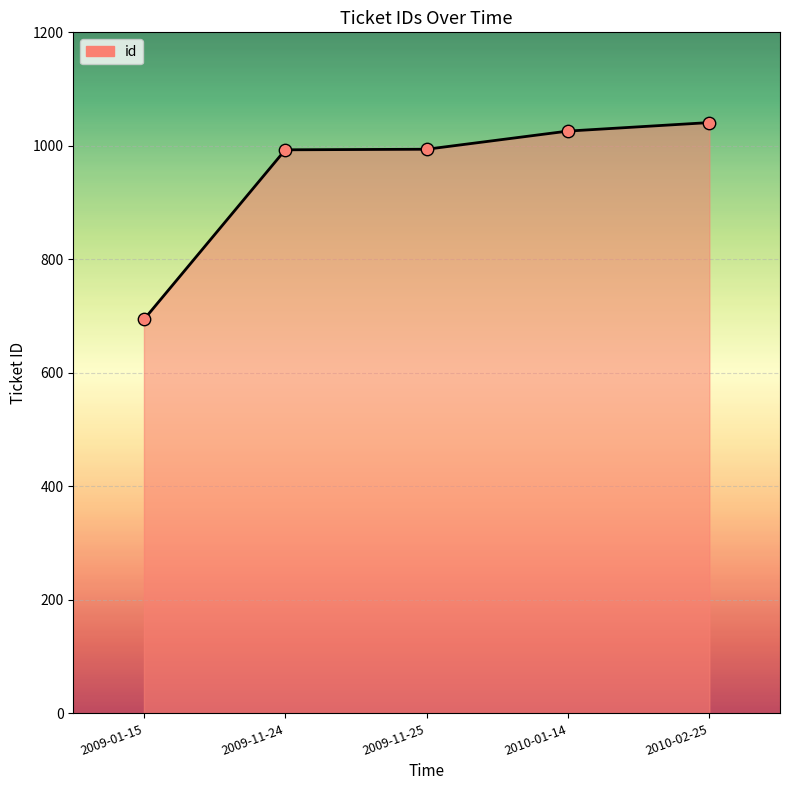

What is the change in value from 2009-11-25 to 2010-01-14?

+32